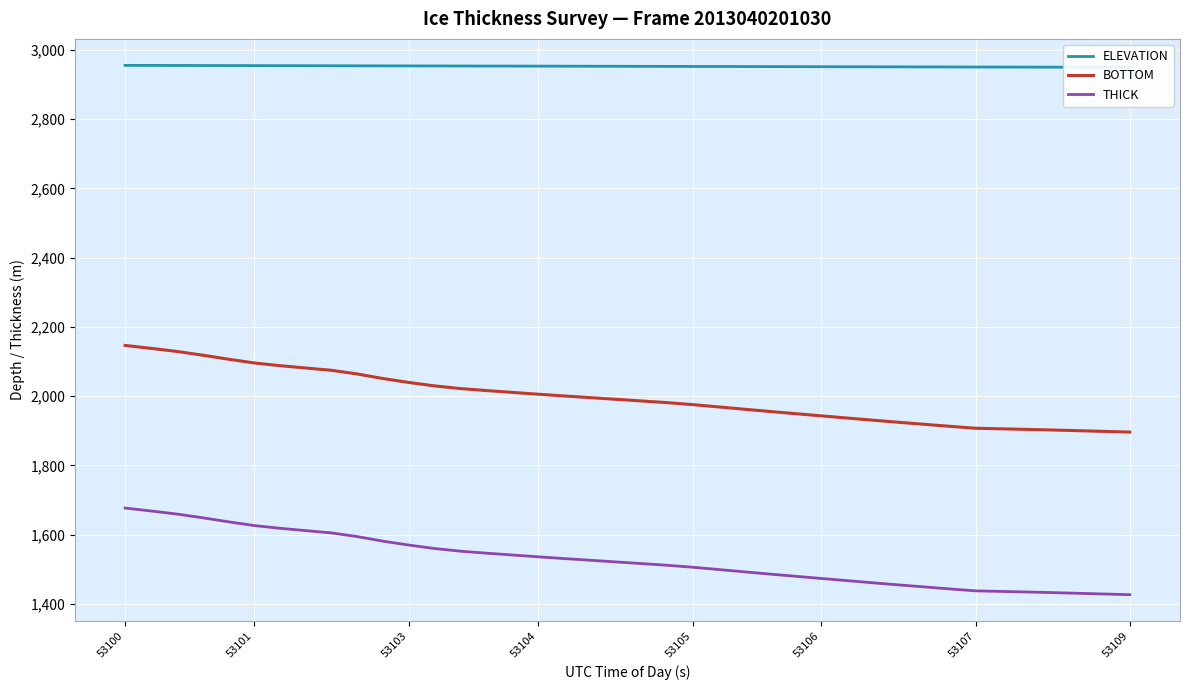

The value of THICK at 53104 is 1536.1. True or false?

True